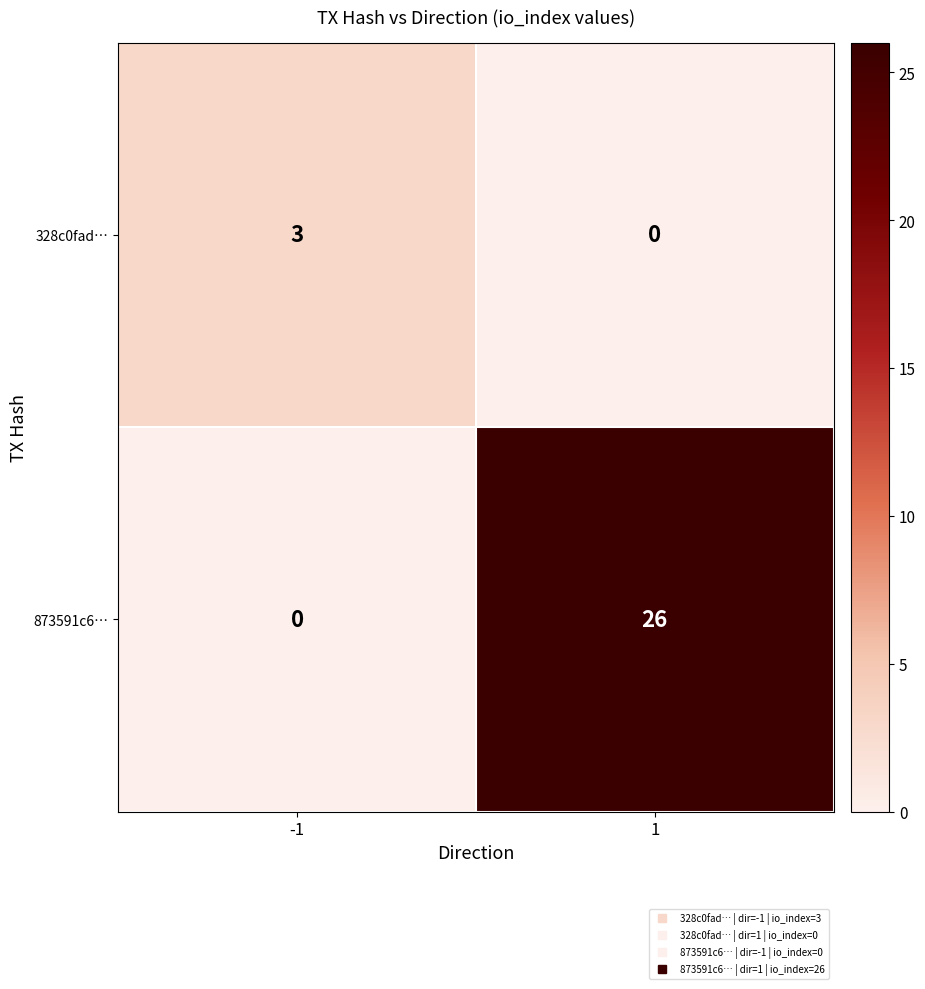

Reading left to right, transcribe all the data shown in this chart.

328c0fad…: -1=3	1=0
873591c6…: -1=0	1=26